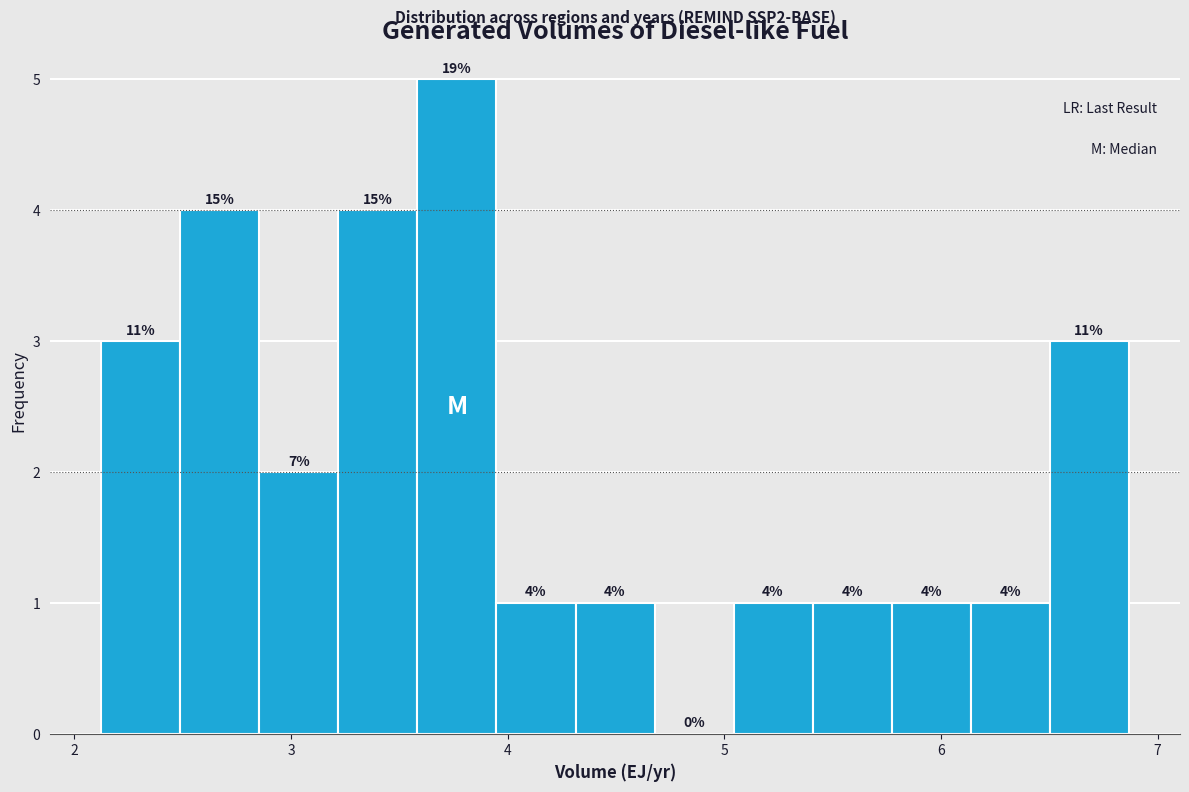

Around what value on the x-axis is the tallest bar? Give the approximate position of its centre, as read against the axis.

3.8